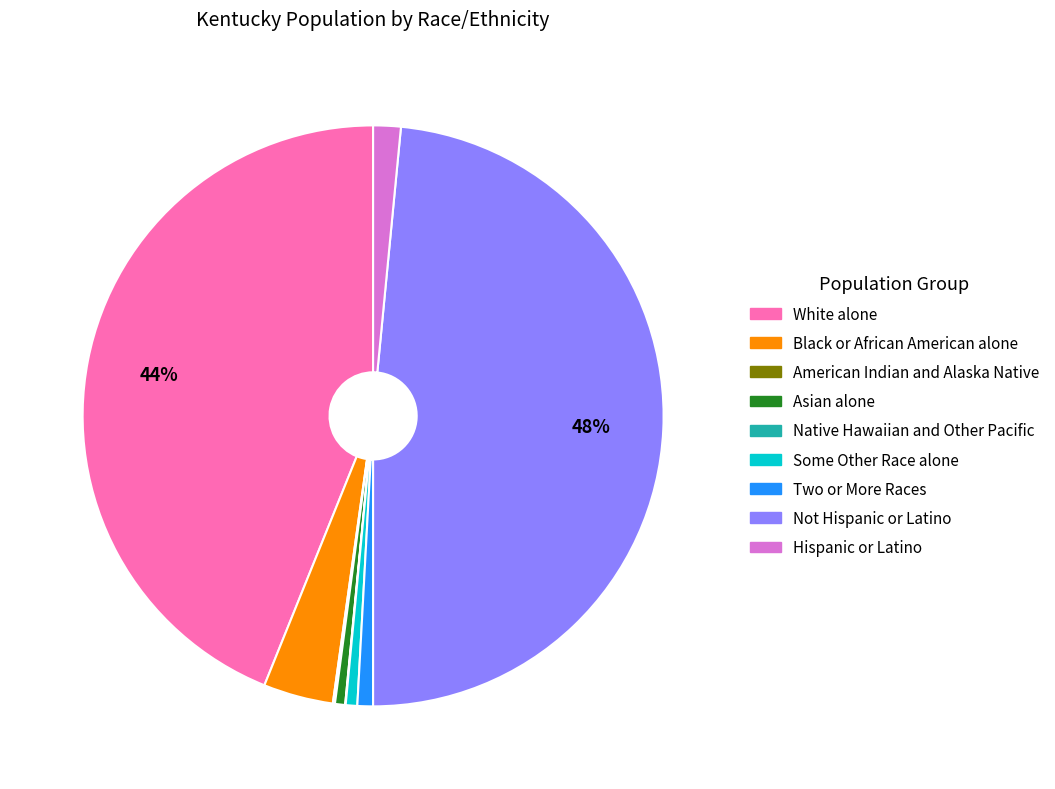

The Some Other Race alone slice represents 8% of the pie. True or false?

False